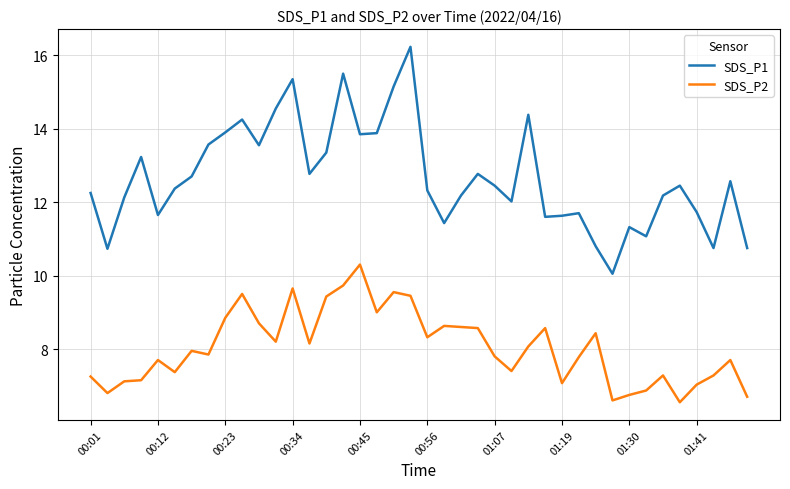

List the series in order of their overall mean, lowest first.

SDS_P2, SDS_P1